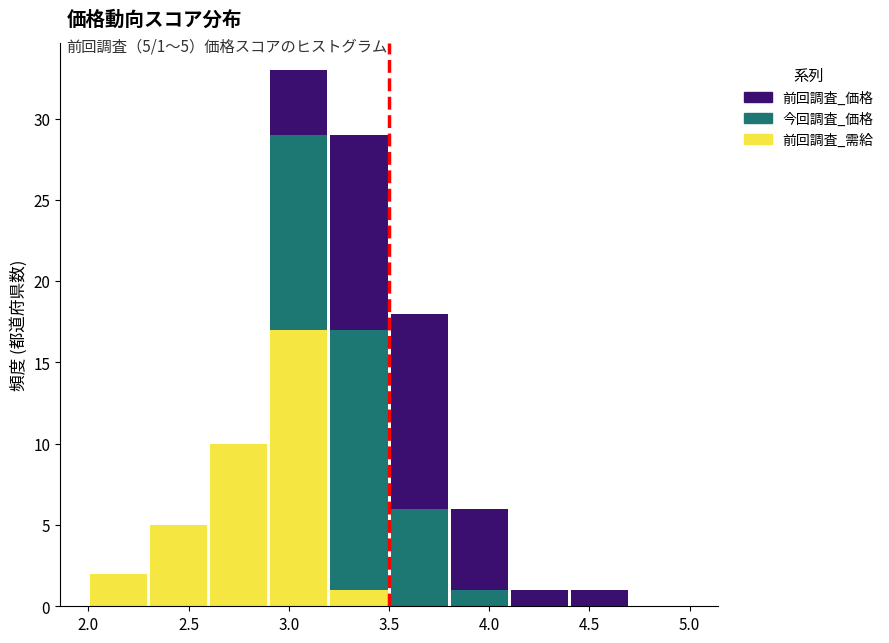

Which range on the x-axis has the tallest stacked bar (by total height)?

2.9 to 3.2